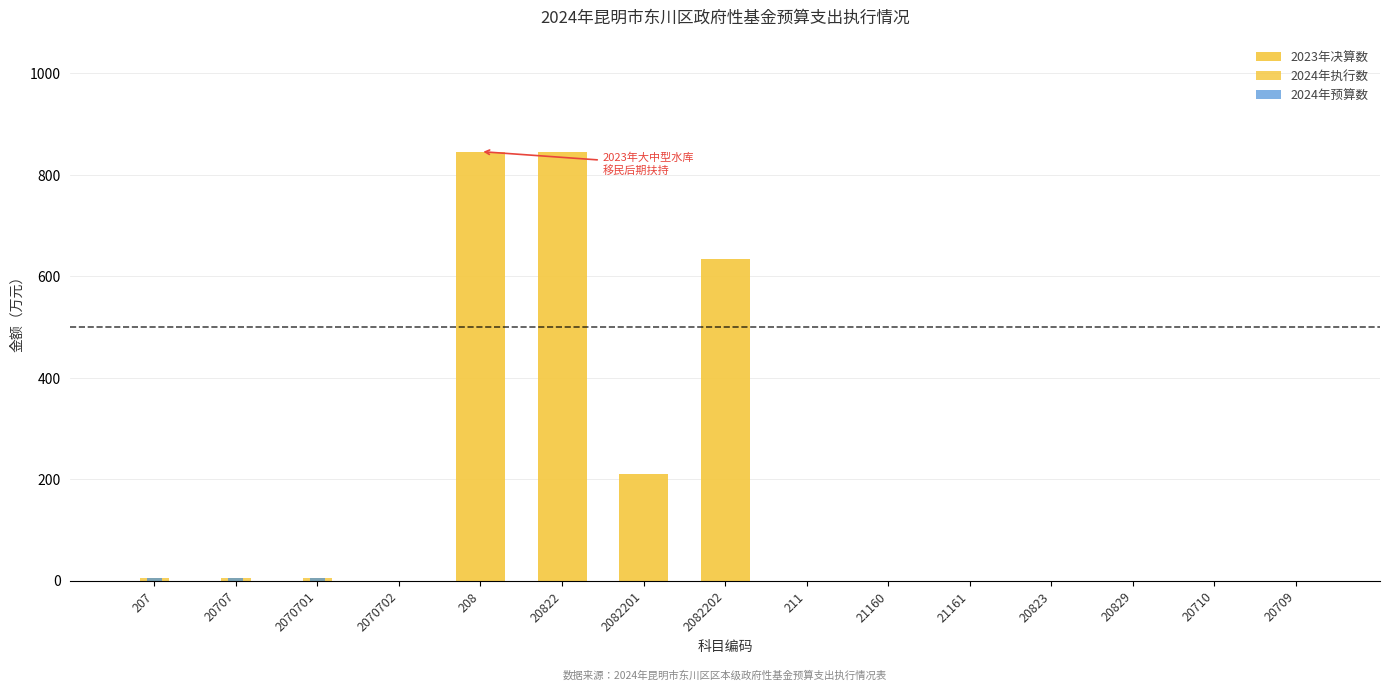

What is the sum of all 2024年执行数 values?

15